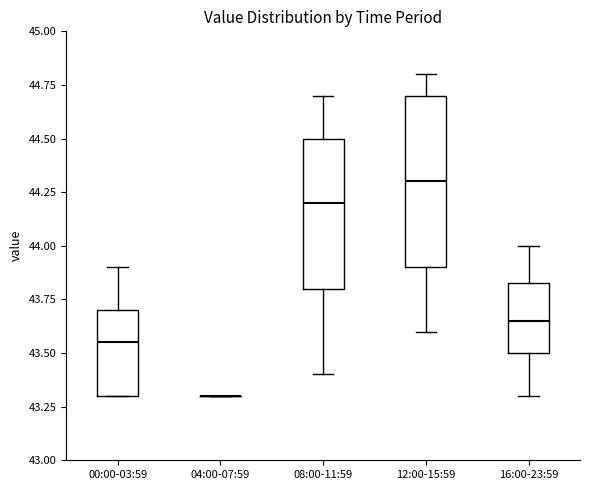

Reading left to right, read every box against the y-axis: the position of its median line, the range the box covers, and the ends of its whiskers. The values are not printed on the chart, so give them approximately, as read against the axis.

00:00-03:59: median 43.55, box 43.30 to 43.70, whiskers 43.30 to 43.90
04:00-07:59: box collapsed to a line at 43.30, whiskers 43.30 to 43.30
08:00-11:59: median 44.20, box 43.80 to 44.50, whiskers 43.40 to 44.70
12:00-15:59: median 44.30, box 43.90 to 44.70, whiskers 43.60 to 44.80
16:00-23:59: median 43.65, box 43.50 to 43.85, whiskers 43.30 to 44.00